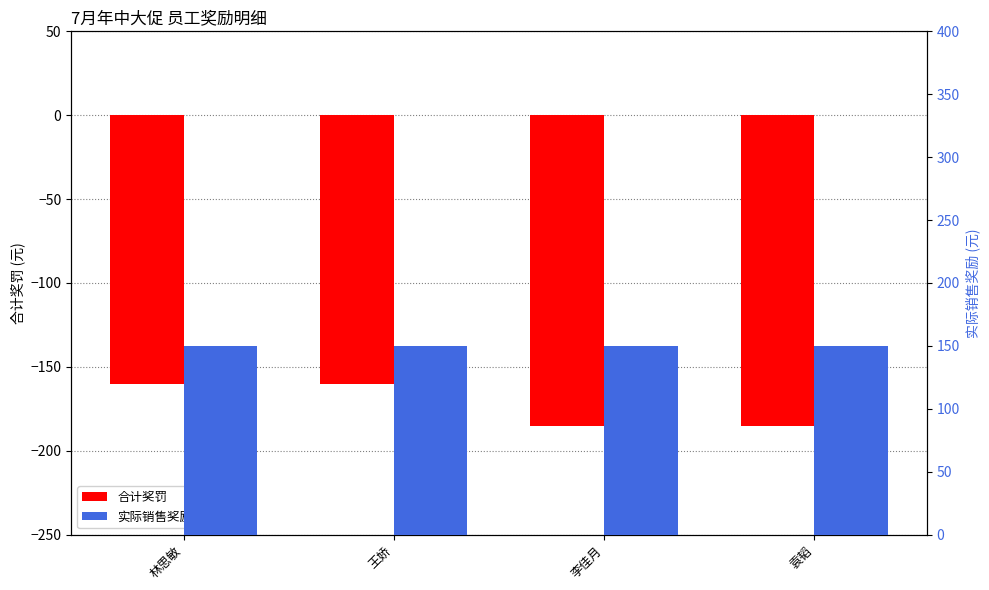

Reading left to right, list all the values displayed in this chart.

合计奖罚: -160	-160	-185	-185
实际销售奖励: 150	150	150	150